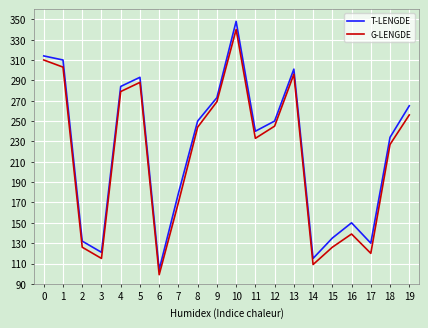

How many distinct data groups are displayed?

2